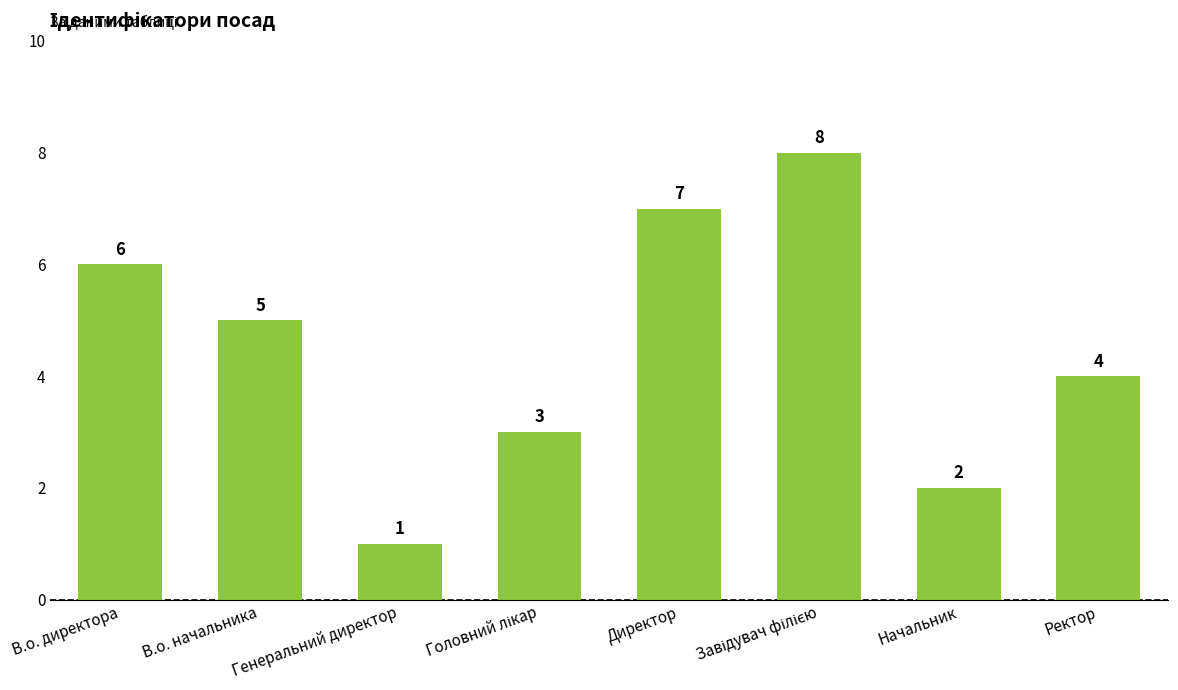

What is the label of the 8th bar from the left?

Ректор